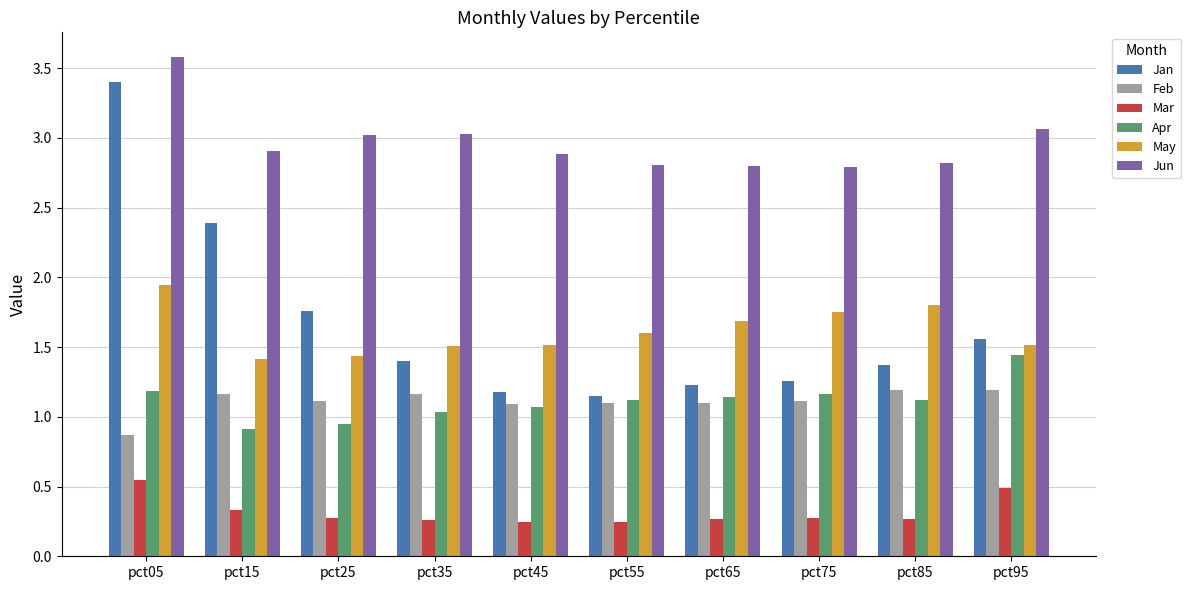

What is the spread (max minus min) of values at pct85?

2.6